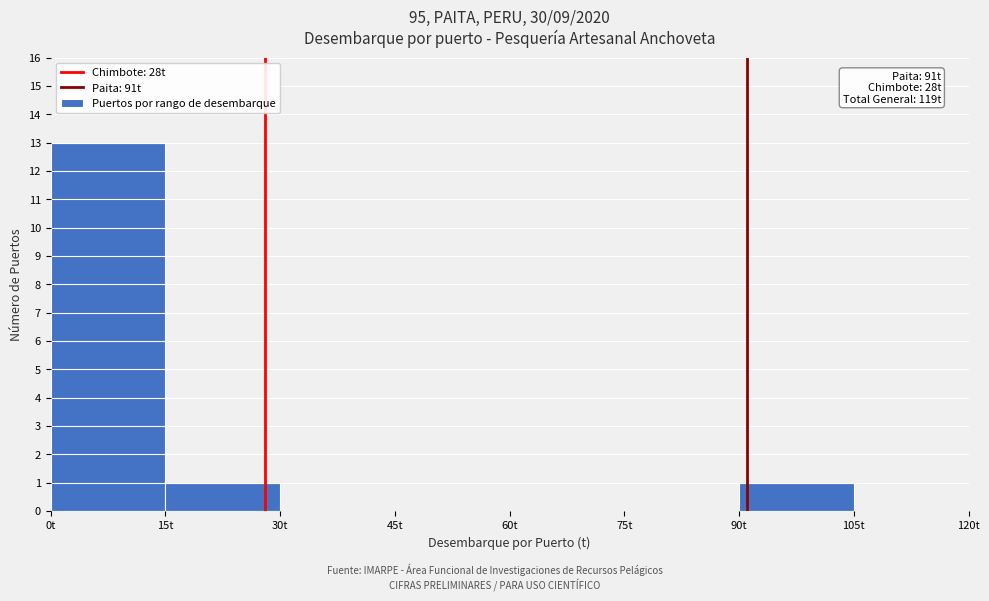

Over which range of the x-axis is the bar tallest?

0 to 15